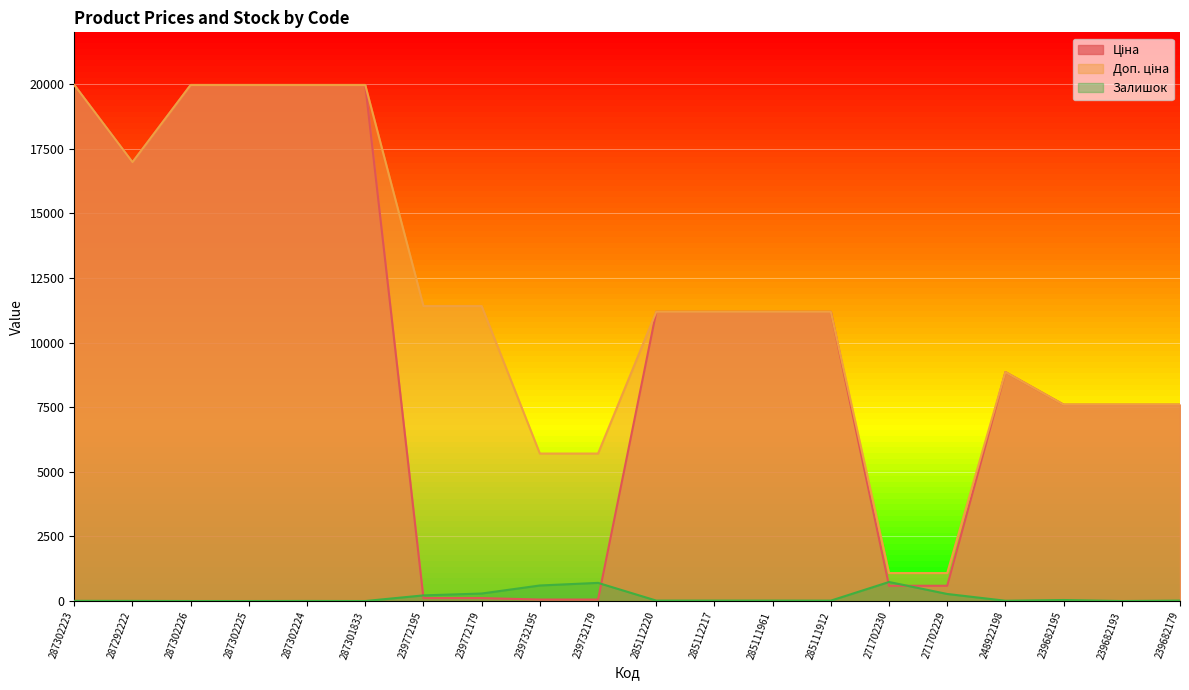

Is it true that Залишок equals 39.0 at 239682195?

True